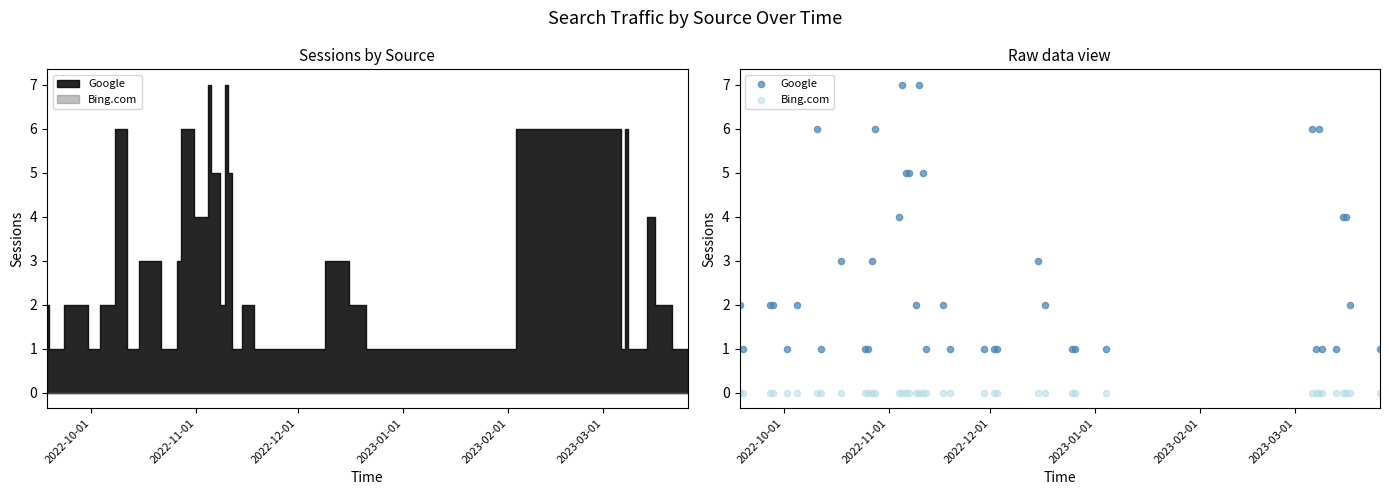

Which series contains the highest Y value?

Google